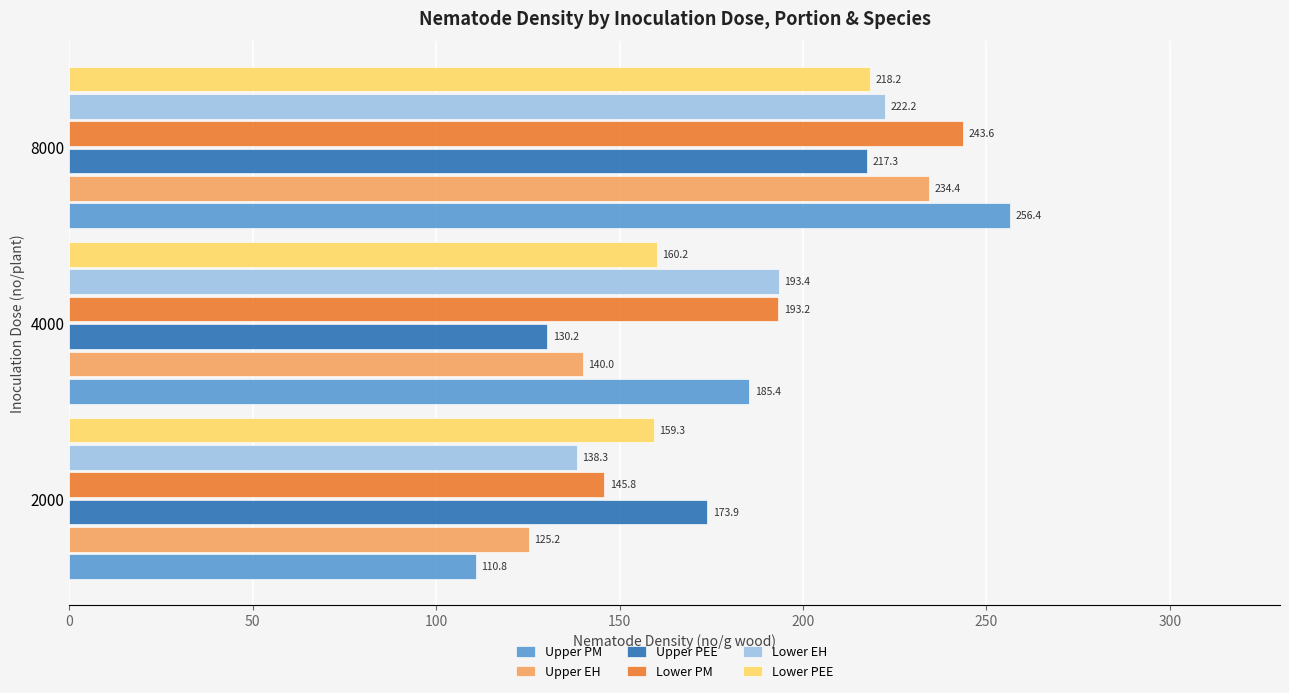

What is the difference between the maximum and second lowest values in the Lower PEE series?

58.0